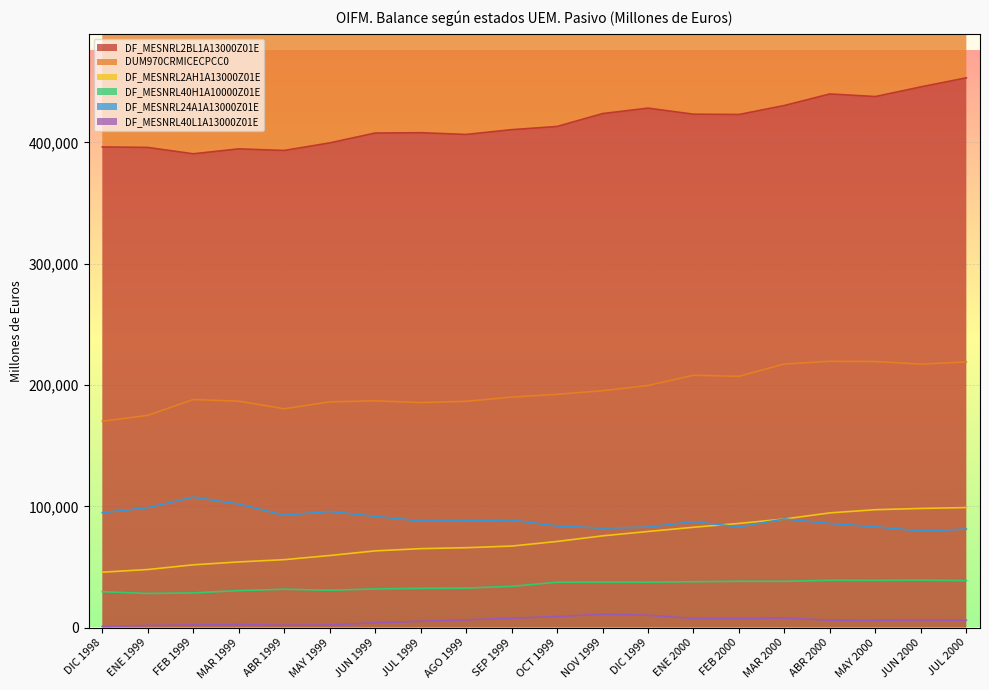

What position from the right is SEP 1999?

11